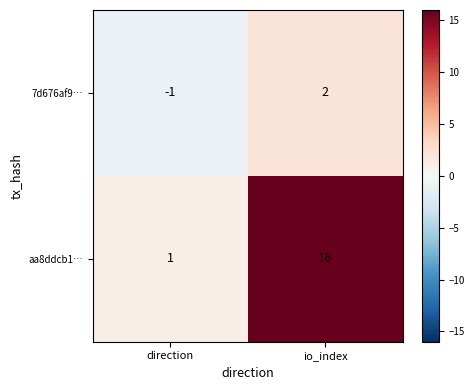

Which series changed the most between direction and io_index?

aa8ddcb1…